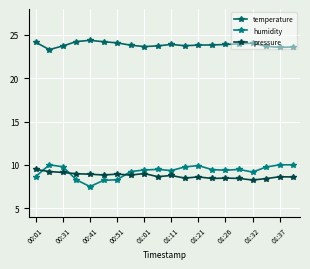

What is the sum of all temperature values?

477.5